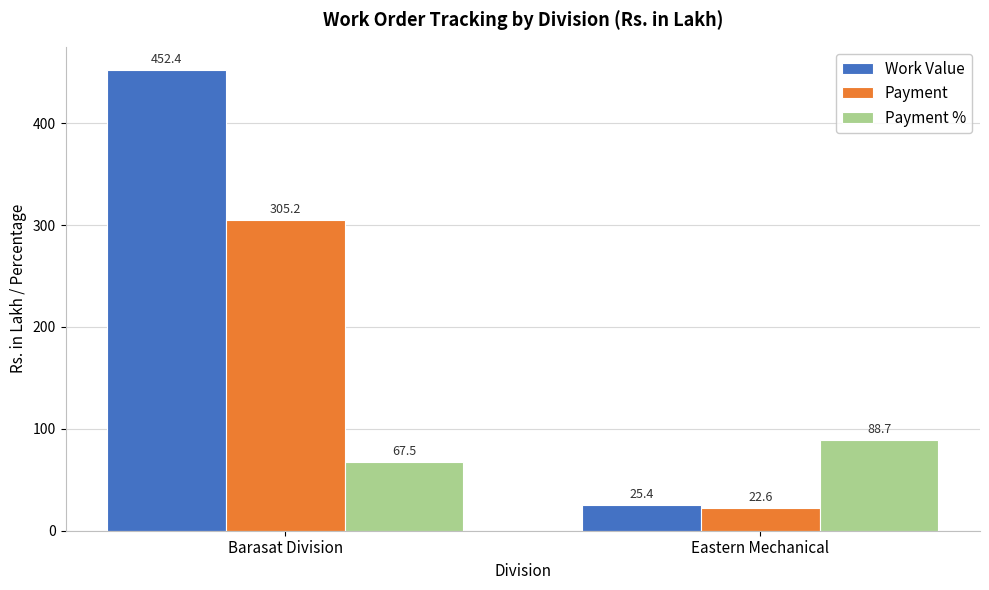

List the labels in order of Payment % value, smallest first.

Barasat Division, Eastern Mechanical